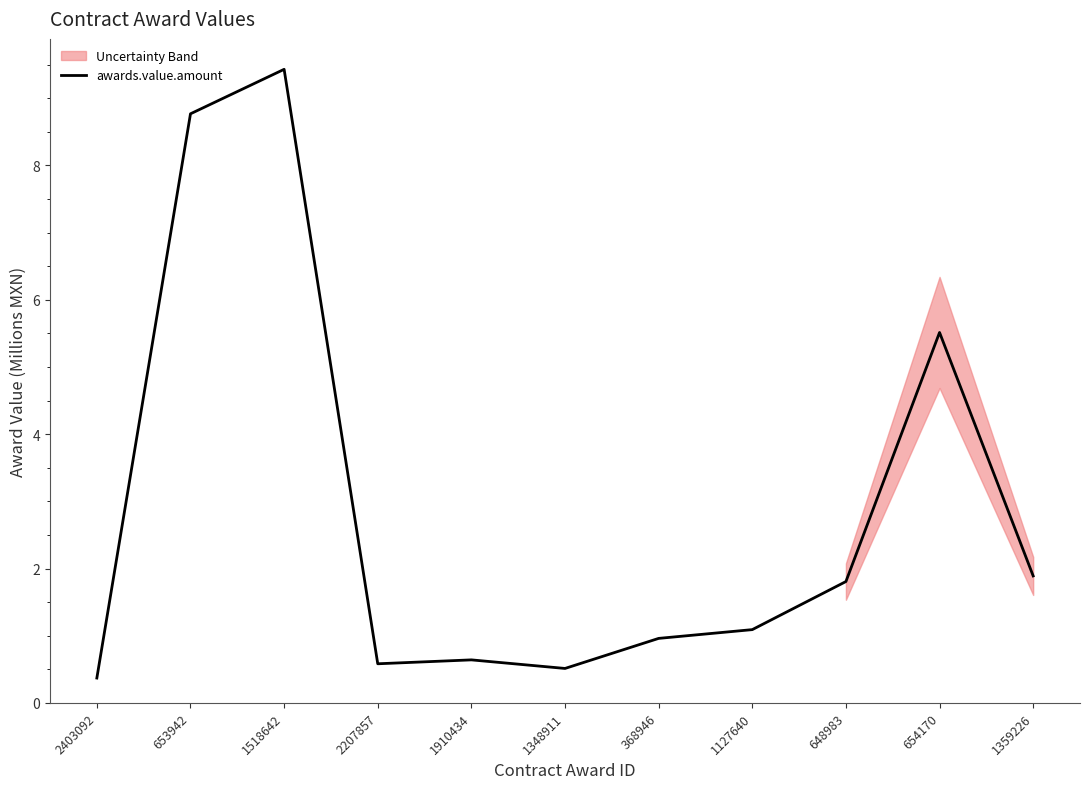

At which label is the value closest to 4?

654170